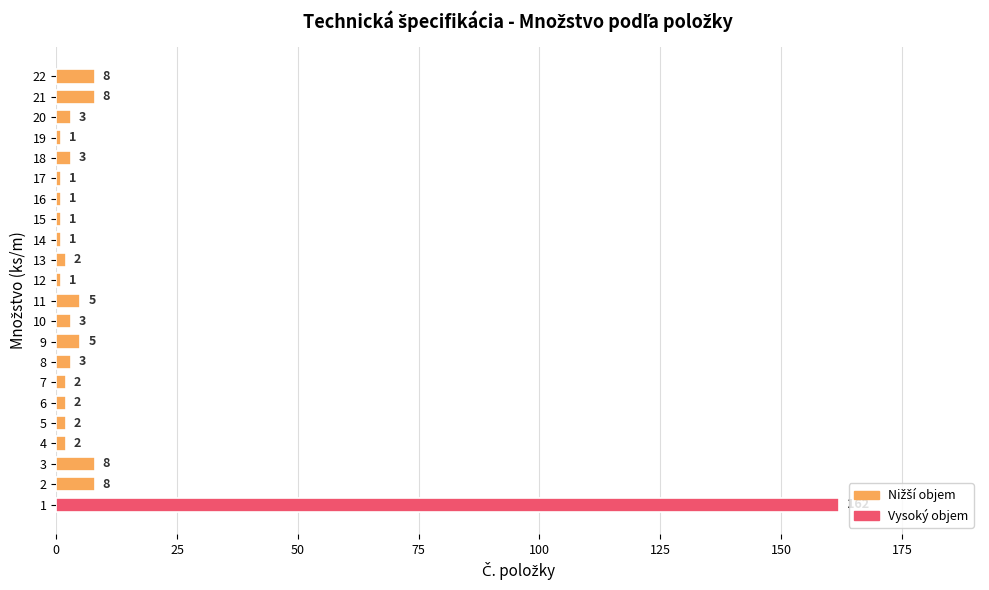

How many data points does each series have?

22